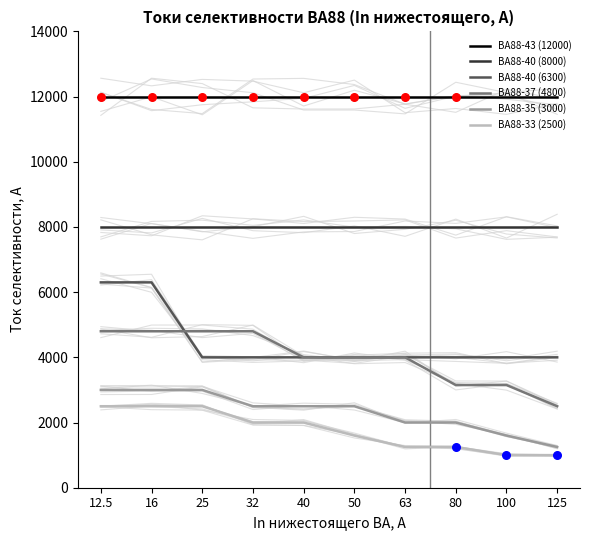

Is the value of ВА88-37 (4800) at 25 greater than the value of ВА88-33 (2500) at 25?

Yes